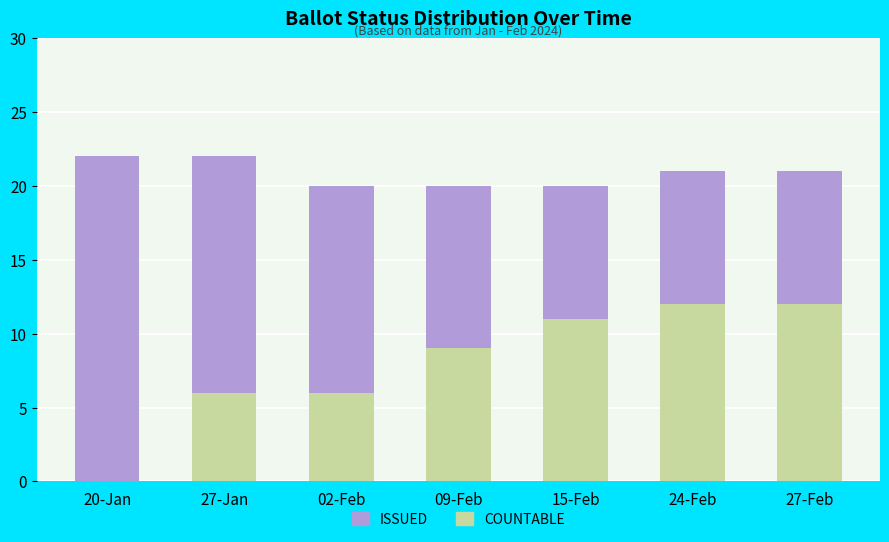

What is the sum of the COUNTABLE values at 20-Jan and 02-Feb?

6